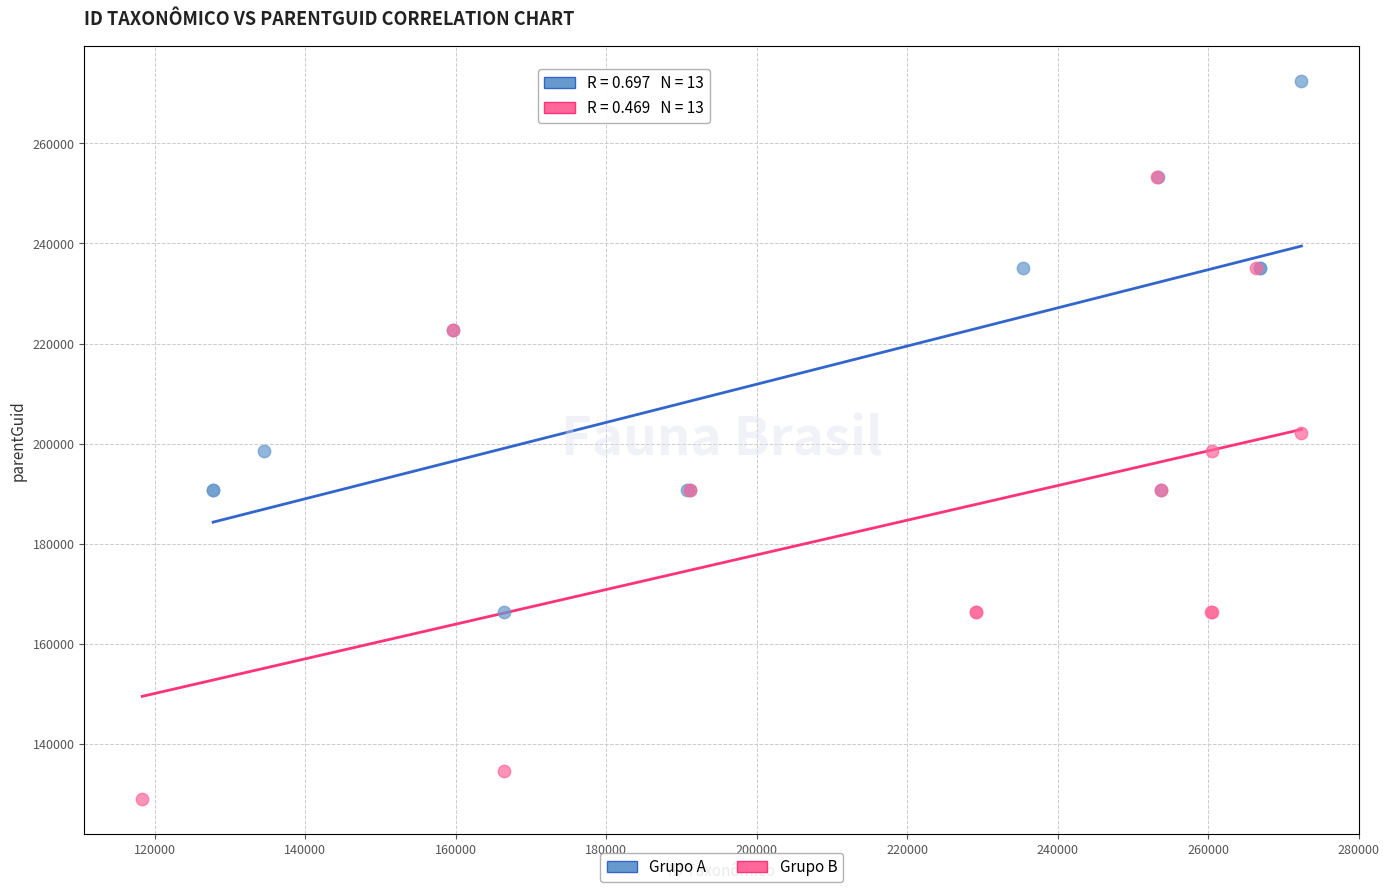

Which series contains the highest Y value?

Grupo A